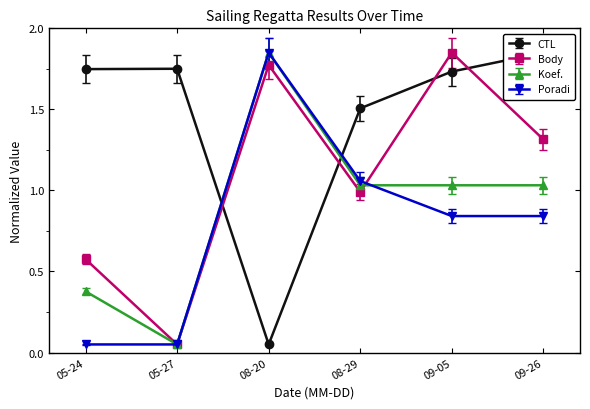

At which label does Koef. reach its minimum?

05-27